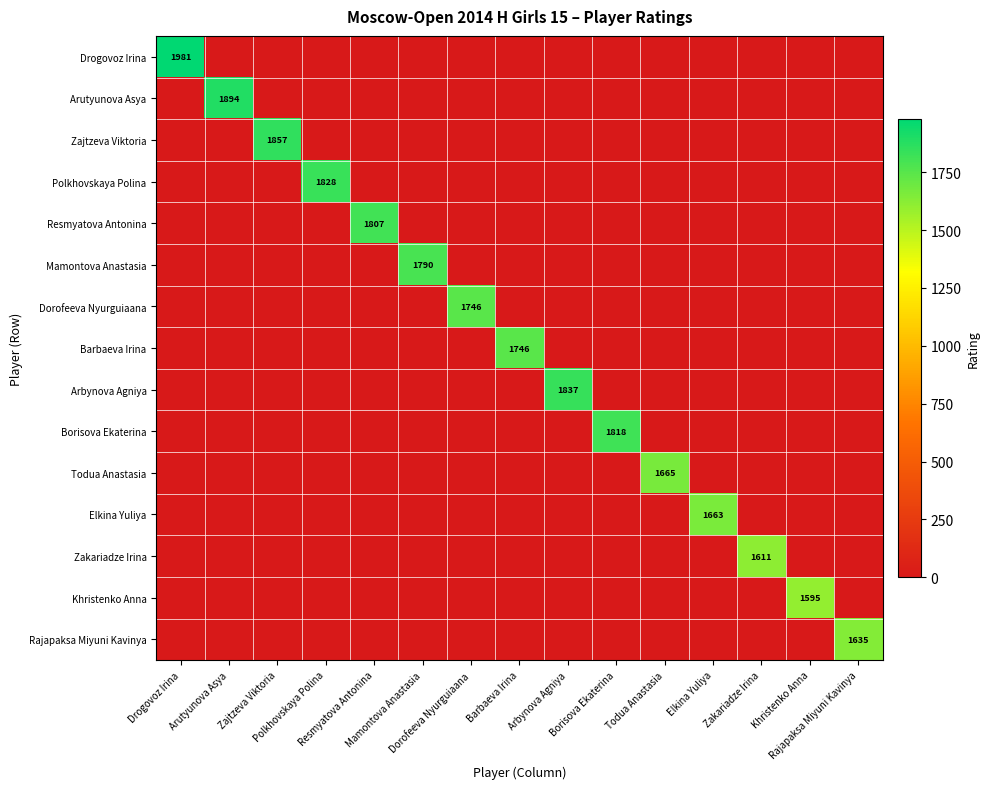

Rank the categories by Borisova Ekaterina value from highest to lowest.

Borisova Ekaterina, Drogovoz Irina, Arutyunova Asya, Zajtzeva Viktoria, Polkhovskaya Polina, Resmyatova Antonina, Mamontova Anastasia, Dorofeeva Nyurguiaana, Barbaeva Irina, Arbynova Agniya, Todua Anastasia, Elkina Yuliya, Zakariadze Irina, Khristenko Anna, Rajapaksa Miyuni Kavinya